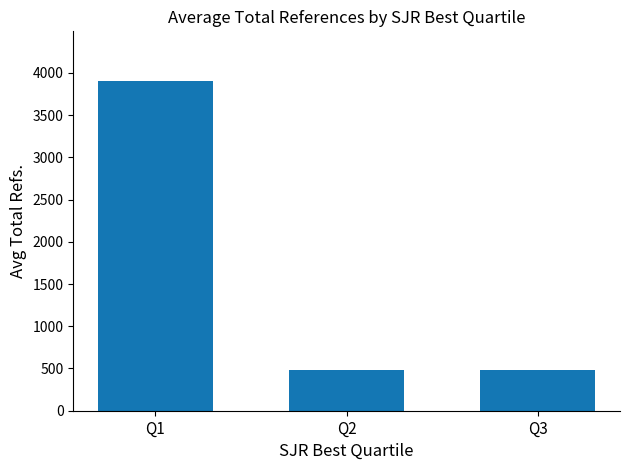

What is the change in value from Q2 to Q3?

+5.4